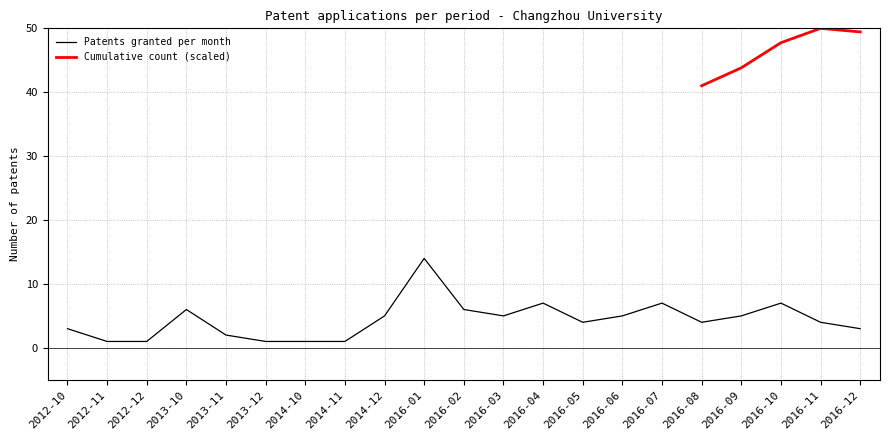

Reading left to right, what are all the values shown in this chart?

3	1	1	6	2	1	1	1	5	14	6	5	7	4	5	7	4	5	7	4	3